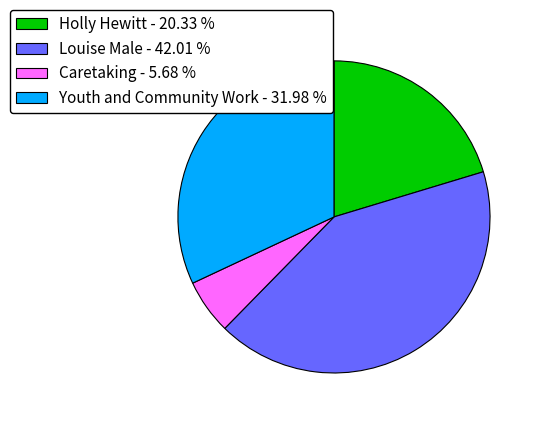

Is there a majority slice in this chart?

No